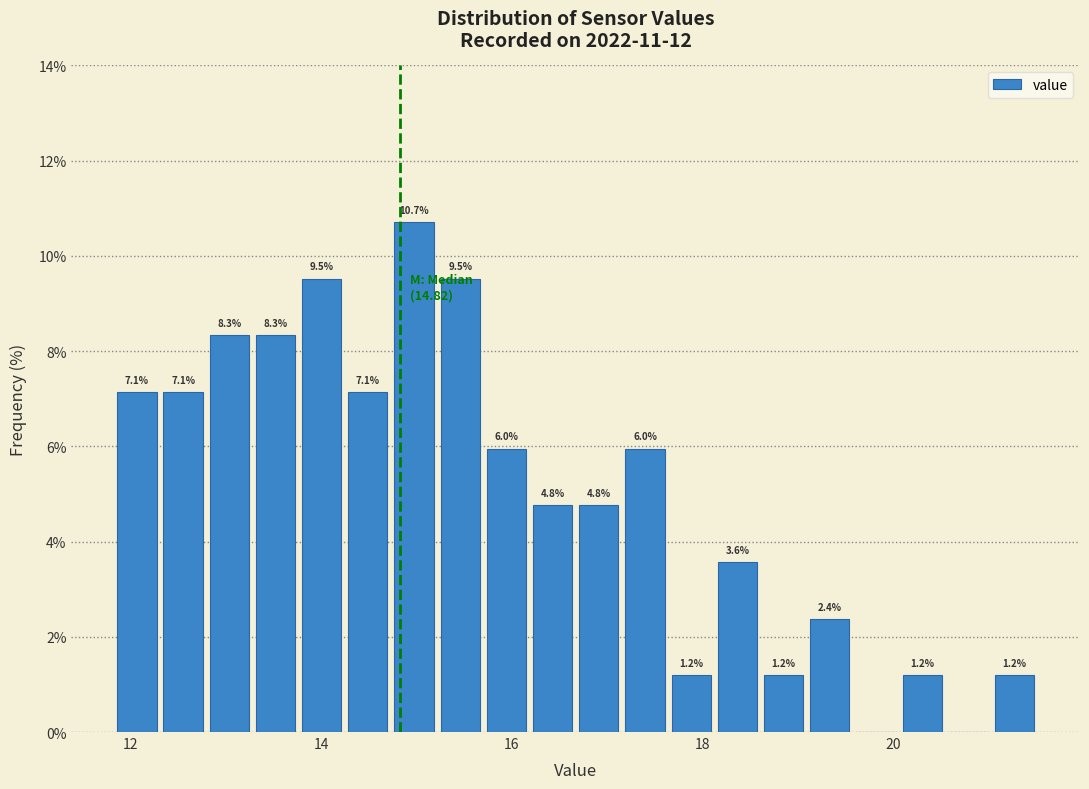

Read against the x-axis, roughly where is the centre of the tallest bar?

15.0